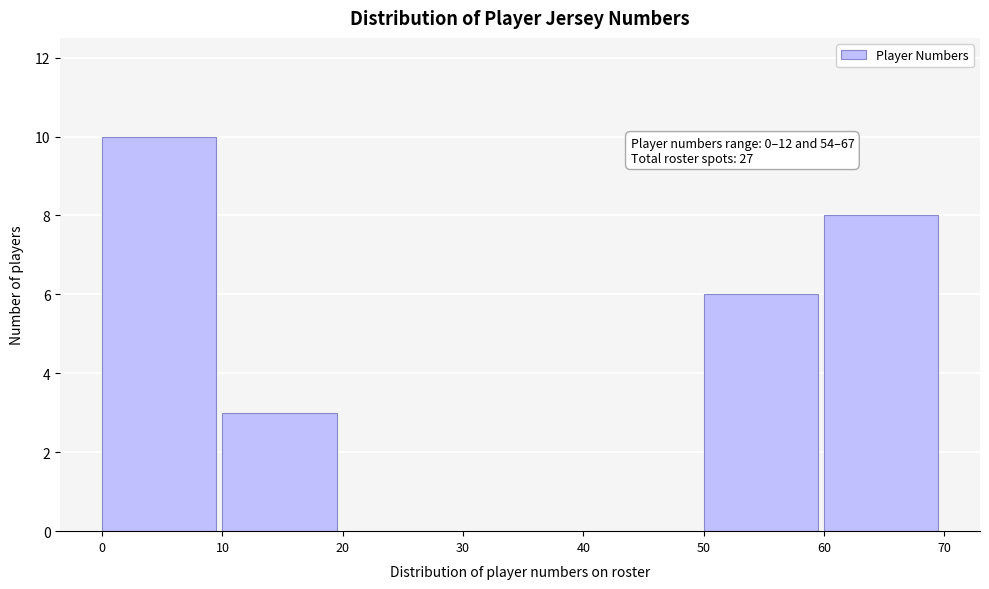

Which range on the x-axis has the tallest bar?

0 to 10